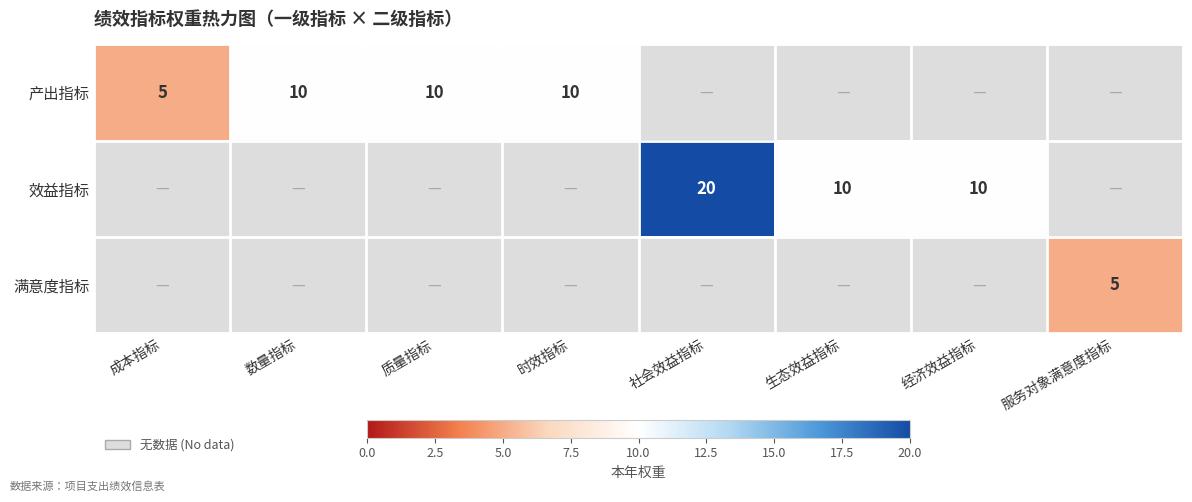

The 产出指标 series shows 5 at 成本指标. True or false?

True